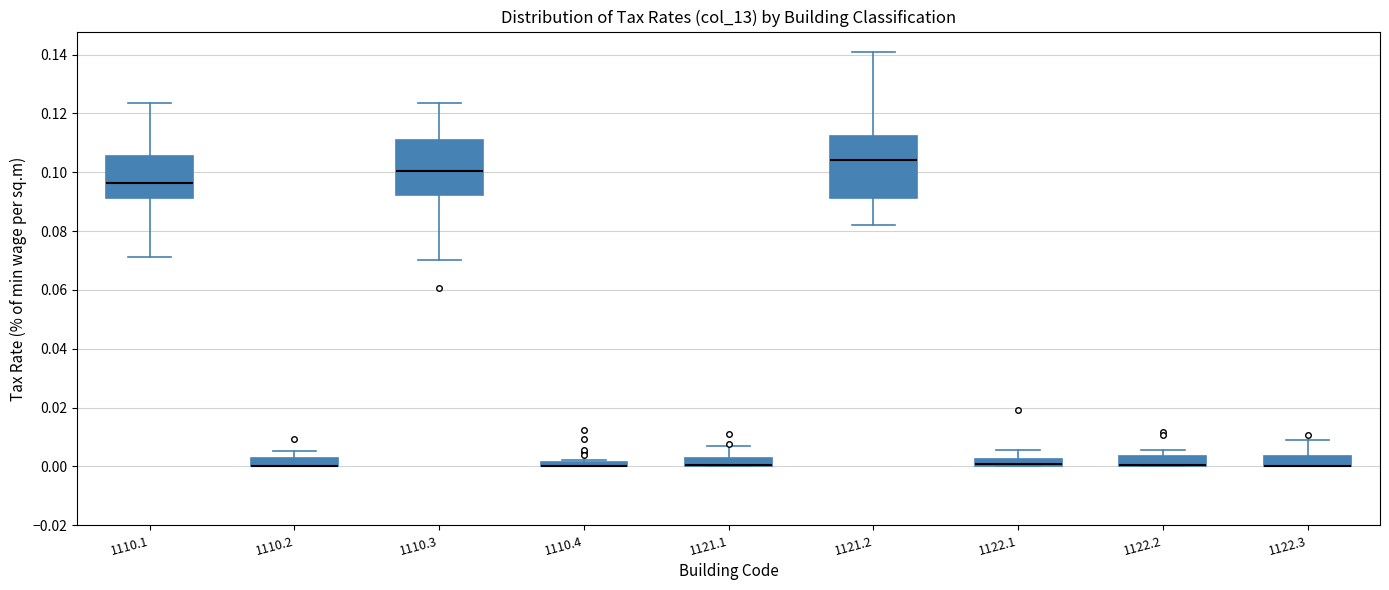

Where does the upper whisker of the box at x = 1110.1 end on the y-axis? The values are not printed on the chart, so give them approximately, as read against the axis.

0.124